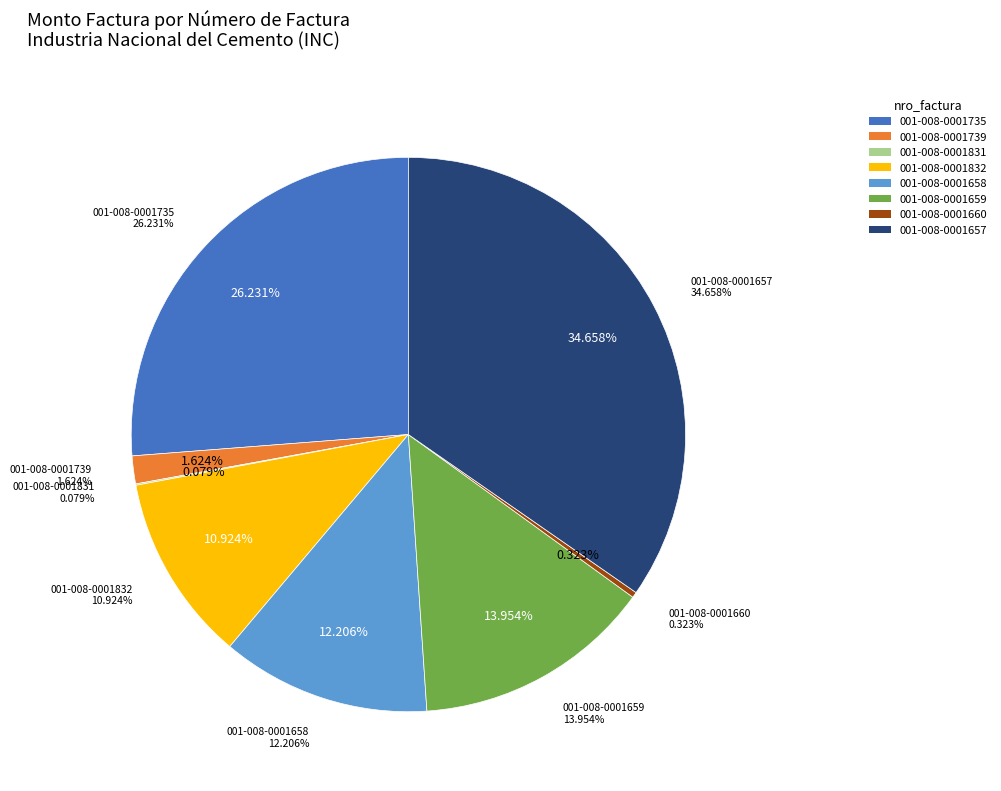

Is 001-008-0001739 the majority of the pie?

No